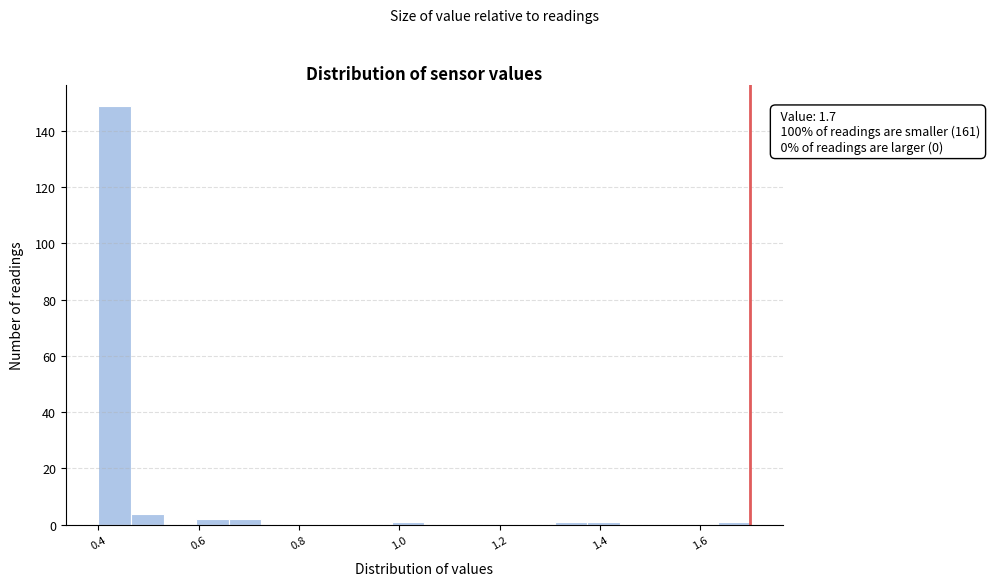

Read against the x-axis, roughly where is the centre of the tallest bar?

0.44